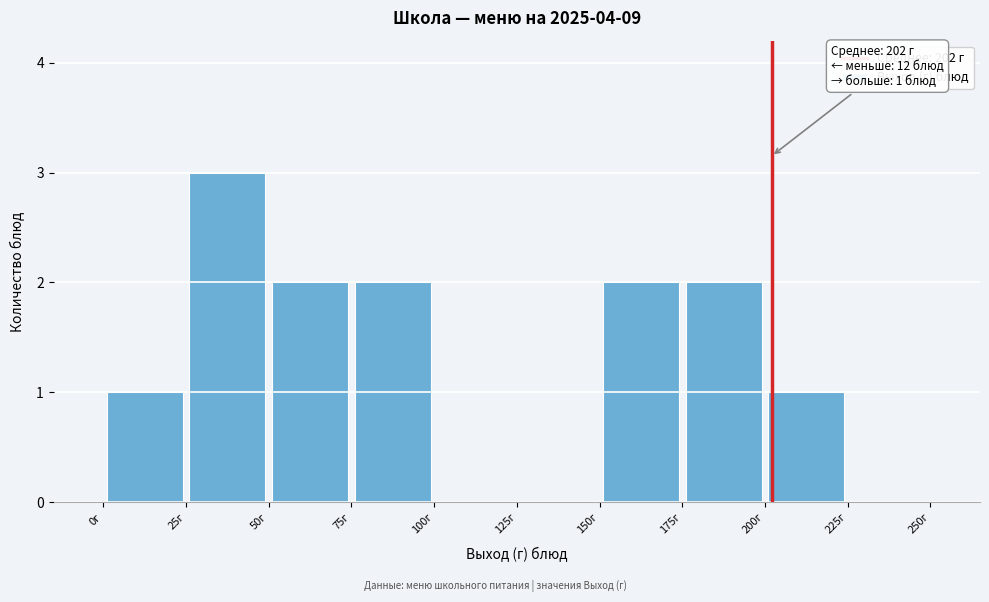

Over which range of the x-axis is the bar tallest?

25 to 50